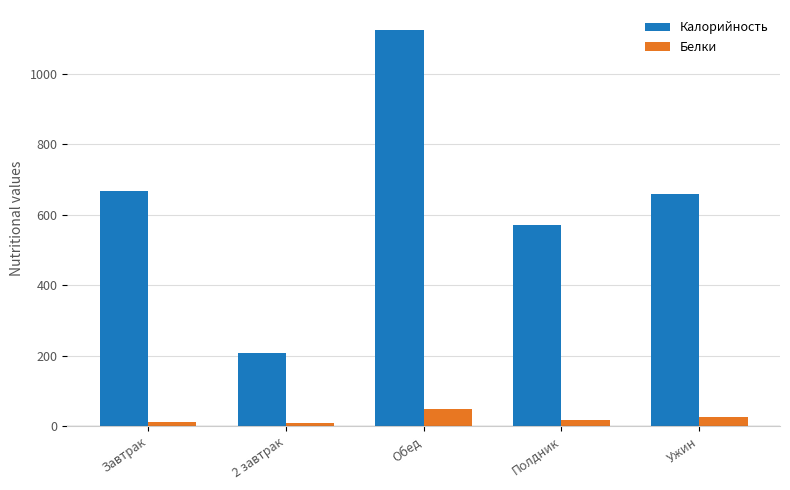

What is the approximate value of Калорийность at Обед?

1124.8